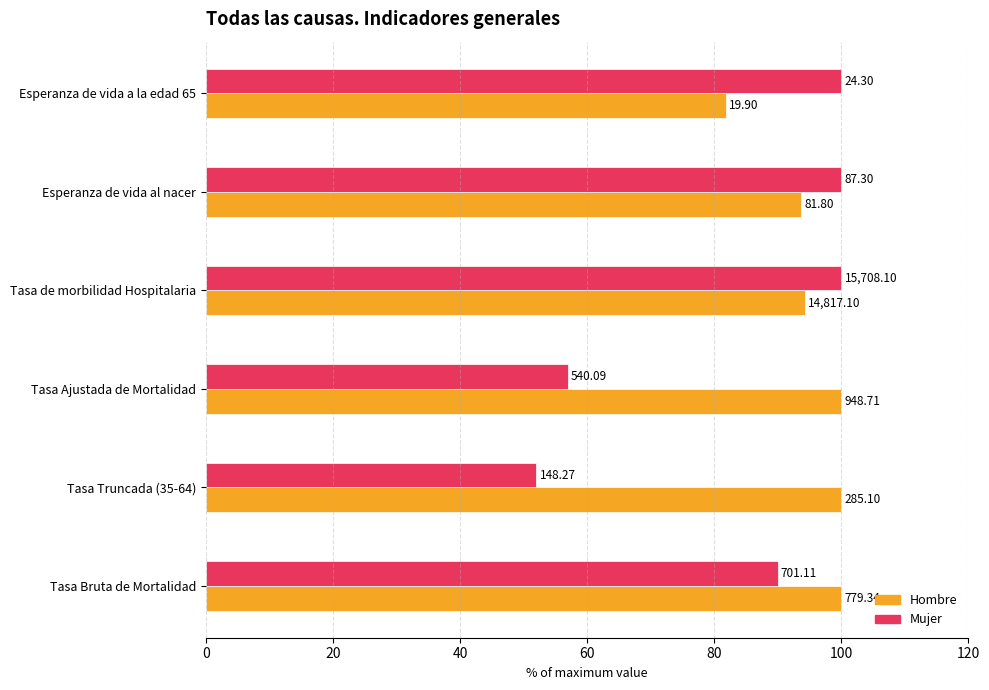

What are all the series names shown in the legend?

Hombre, Mujer